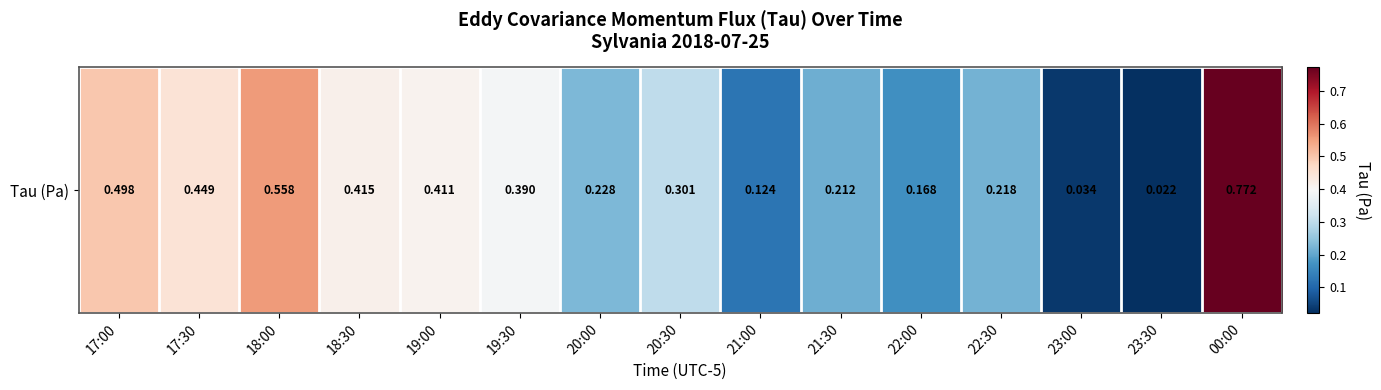

True or false: the data shows 0.1 at 21:00.

True